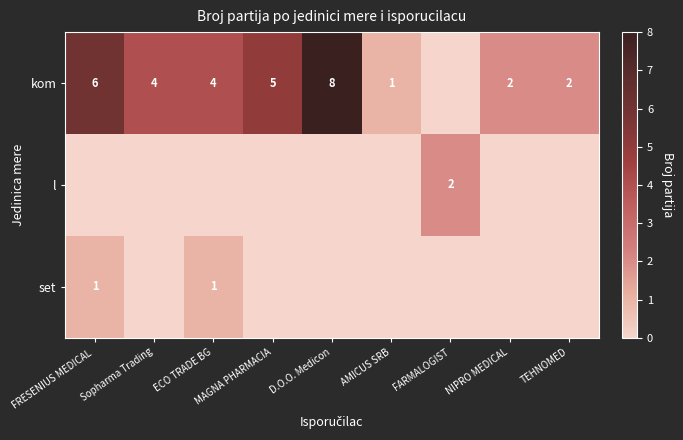

The value of kom at FRESENIUS MEDICAL  is 6. True or false?

True